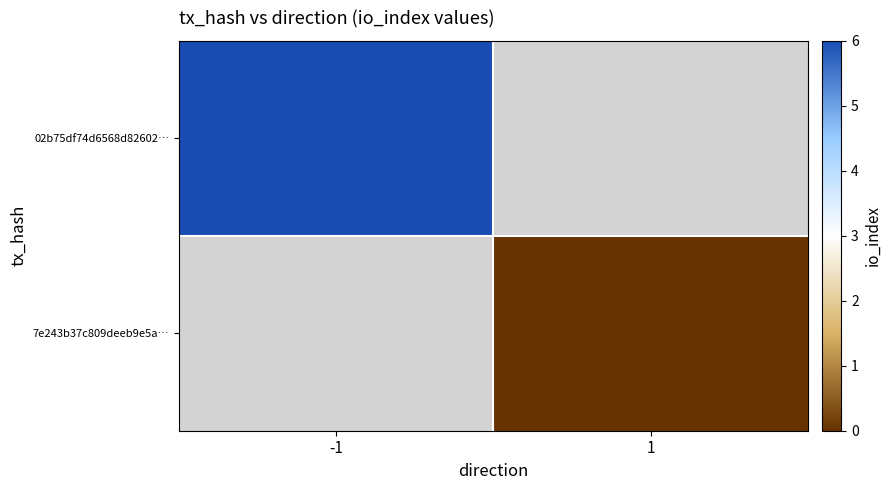

What value does the 02b75df74d6568d82602… series have at -1?

6.0